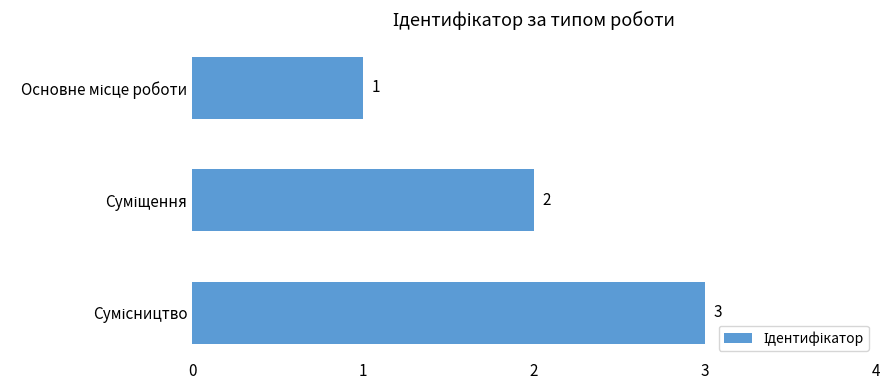

What is the maximum value shown in the chart?

3